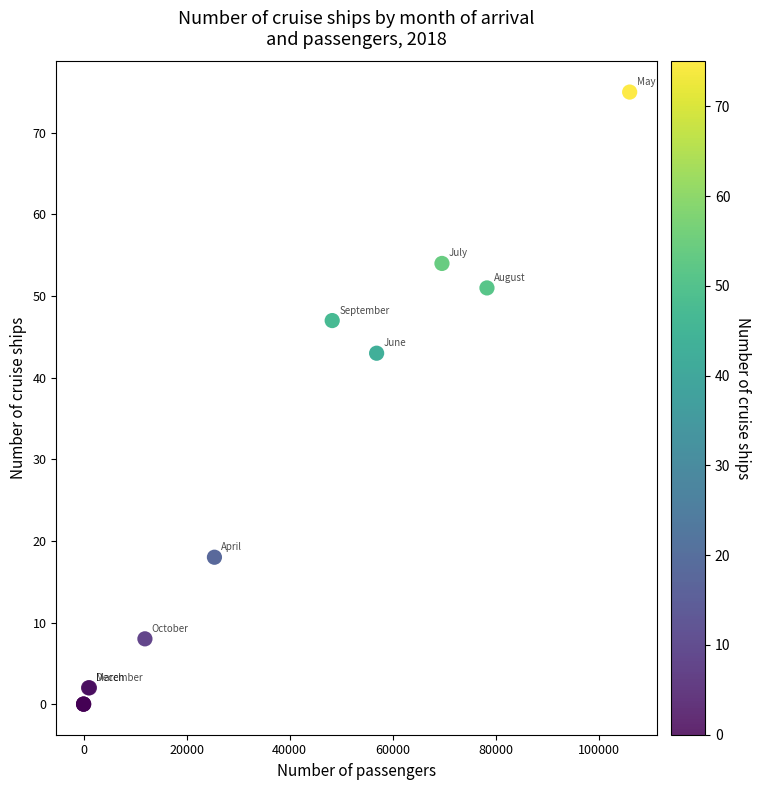

What Y value in the scatter plot is closest to 37?

43